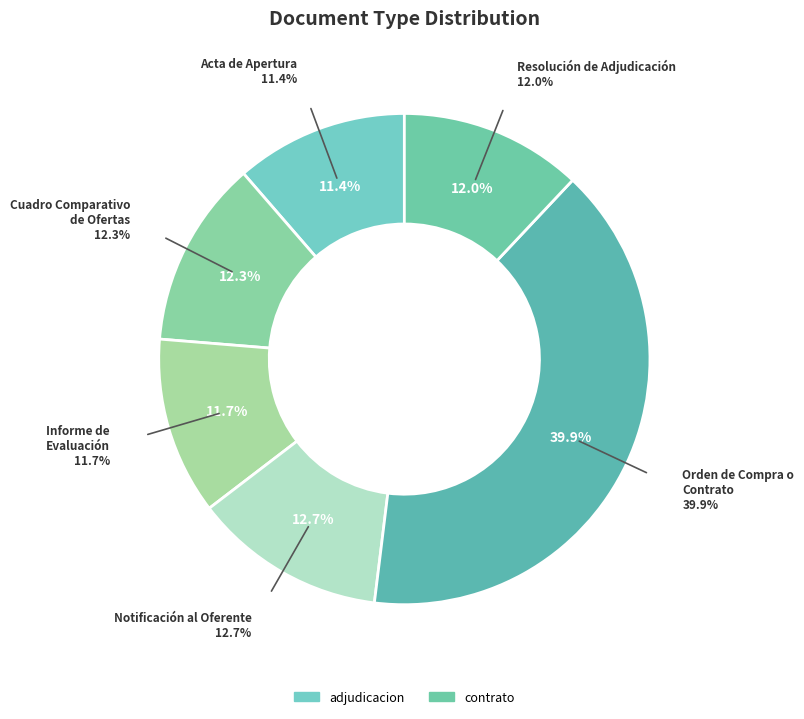

Combined, what portion of the pie is Orden de Compra o Contrato and Cuadro Comparativo de Ofertas?

52.3%